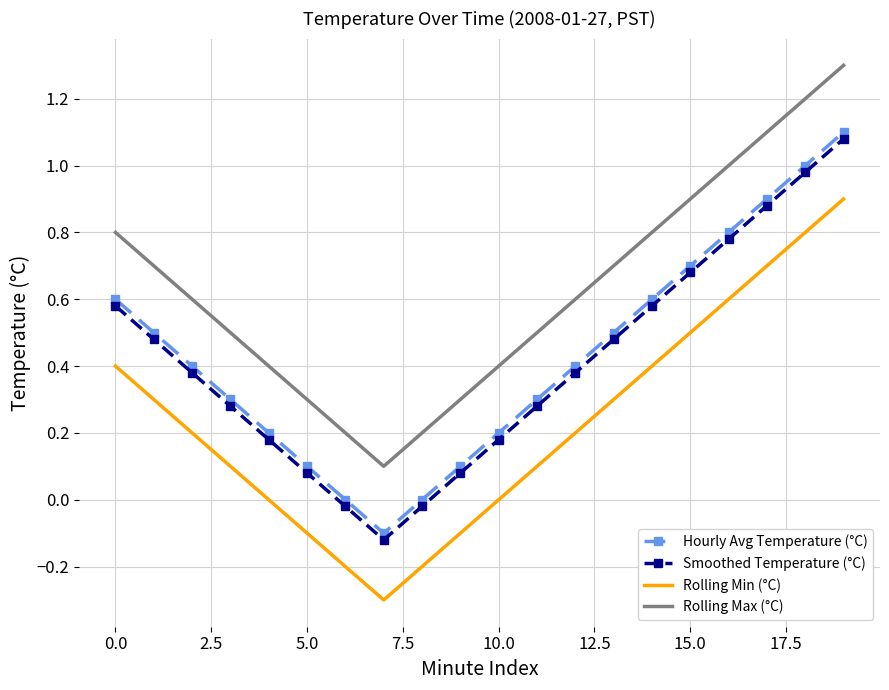

What is the greatest value displayed?

1.3